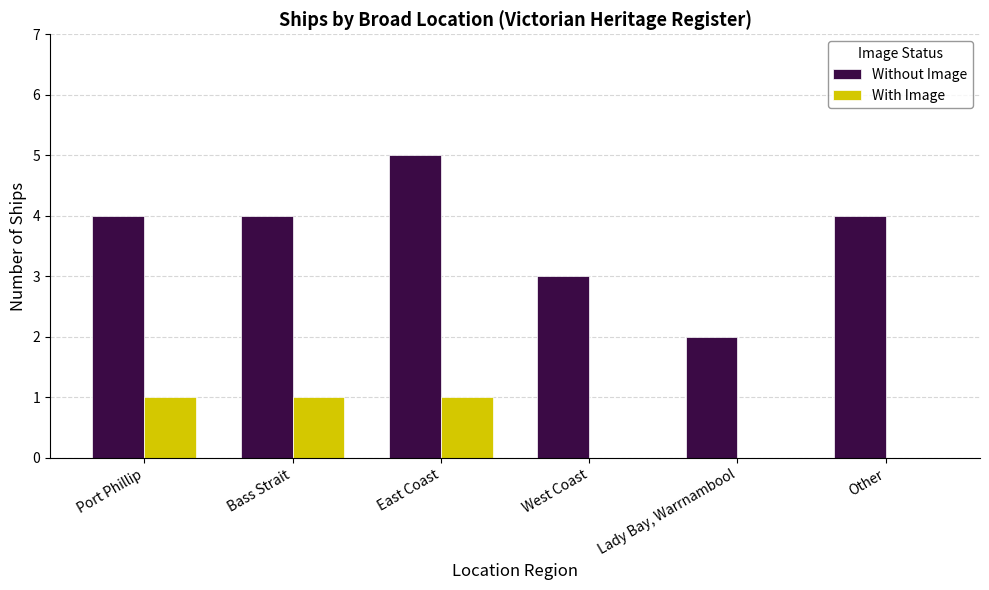

What is the maximum value shown in the chart?

5